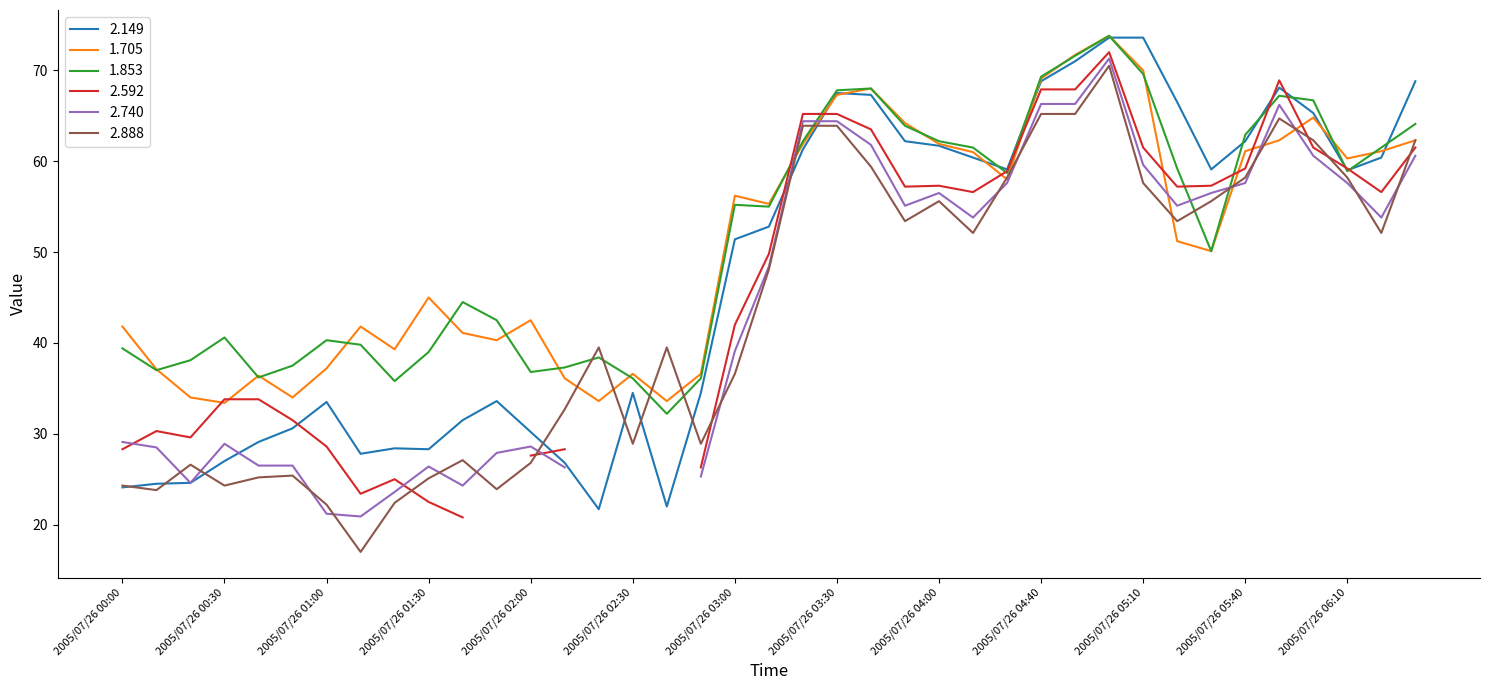

What is the spread (max minus min) of values at 2005/07/26 02:00?

15.7